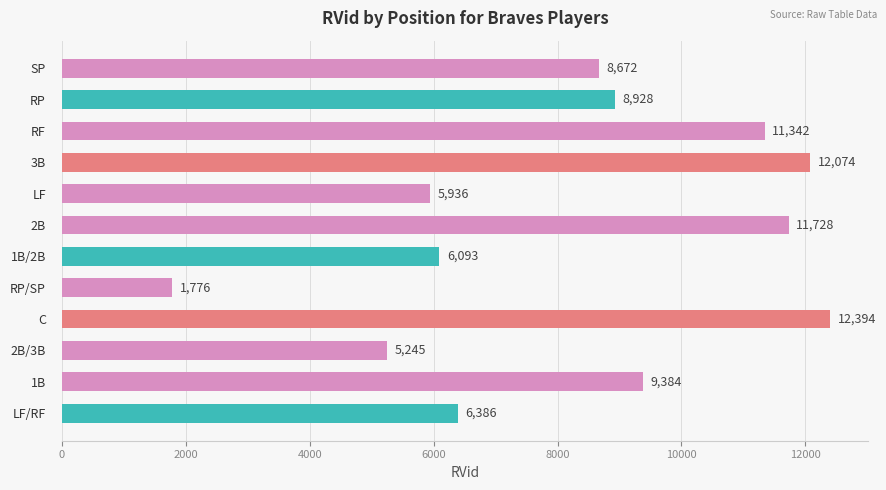

Which has a higher value, 2B/3B or LF?

LF